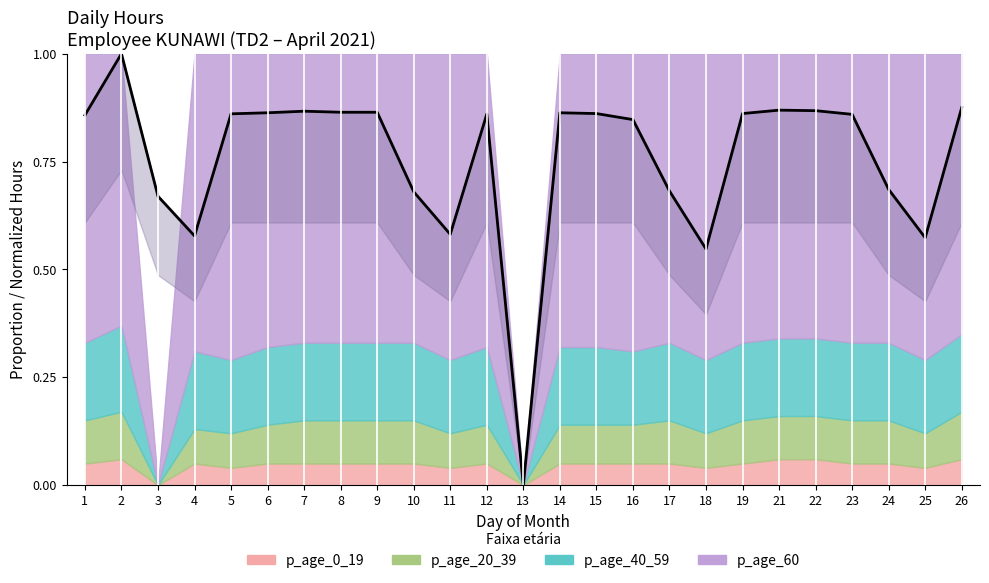

Reading left to right, transcribe all the data shown in this chart.

1=0.9	2=1.0	3=0.7	4=0.6	5=0.9	6=0.9	7=0.9	8=0.9	9=0.9	10=0.7	11=0.6	12=0.9	13=0.0	14=0.9	15=0.9	16=0.8	17=0.7	18=0.5	19=0.9	21=0.9	22=0.9	23=0.9	24=0.7	25=0.6	26=0.9